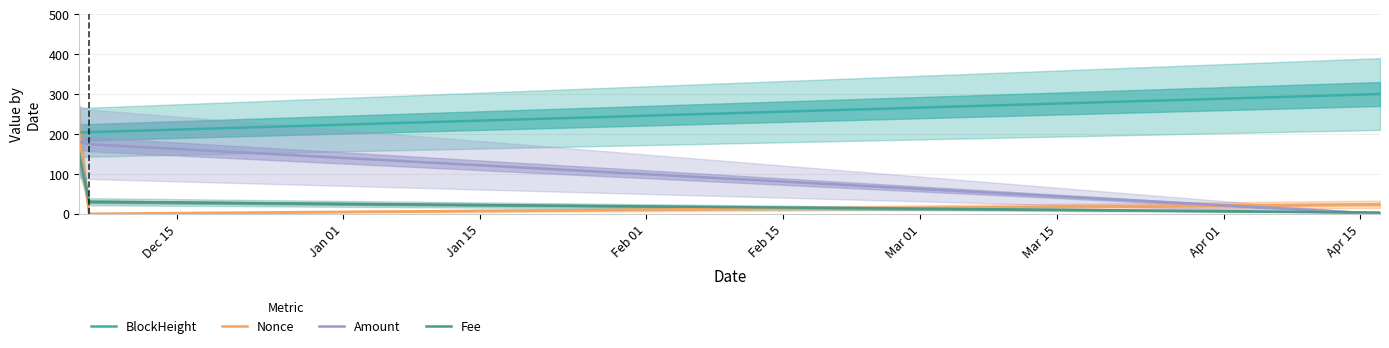

At how many categories does at least one series exceed 146?

3